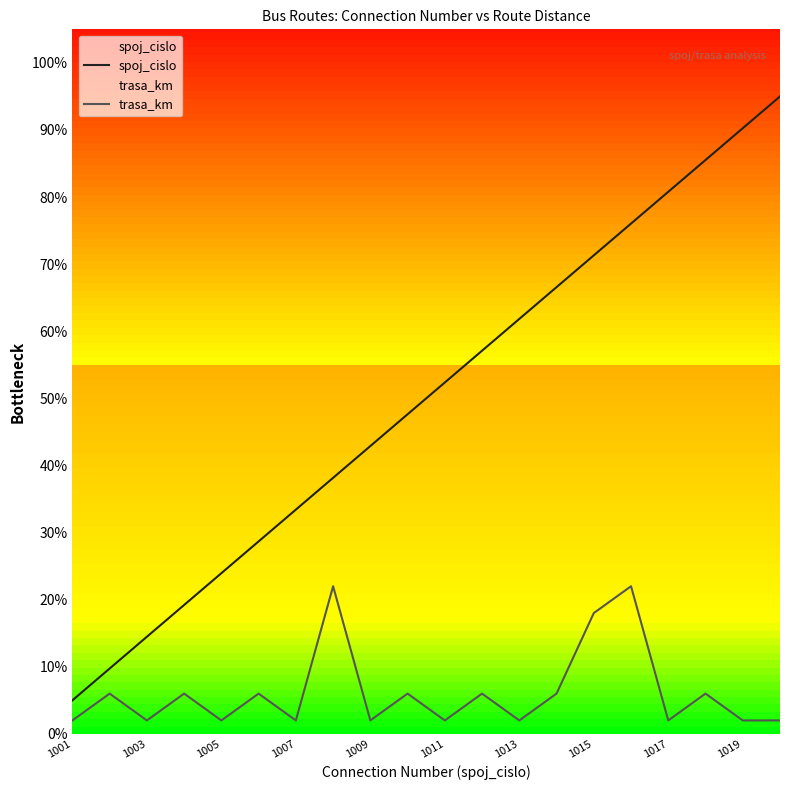

What position from the left is 1003?

3